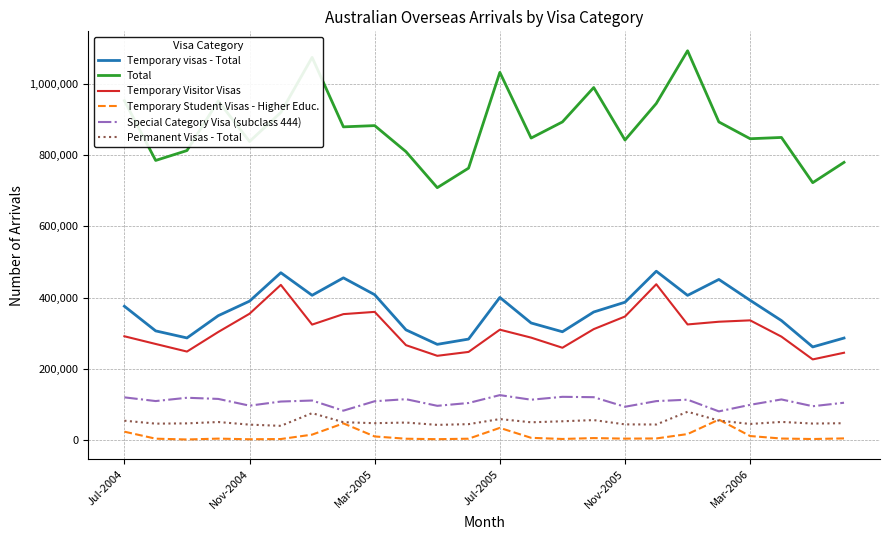

What are all the series names shown in the legend?

Temporary visas - Total, Total, Temporary Visitor Visas, Temporary Student Visas - Higher Educ., Special Category Visa (subclass 444), Permanent Visas - Total